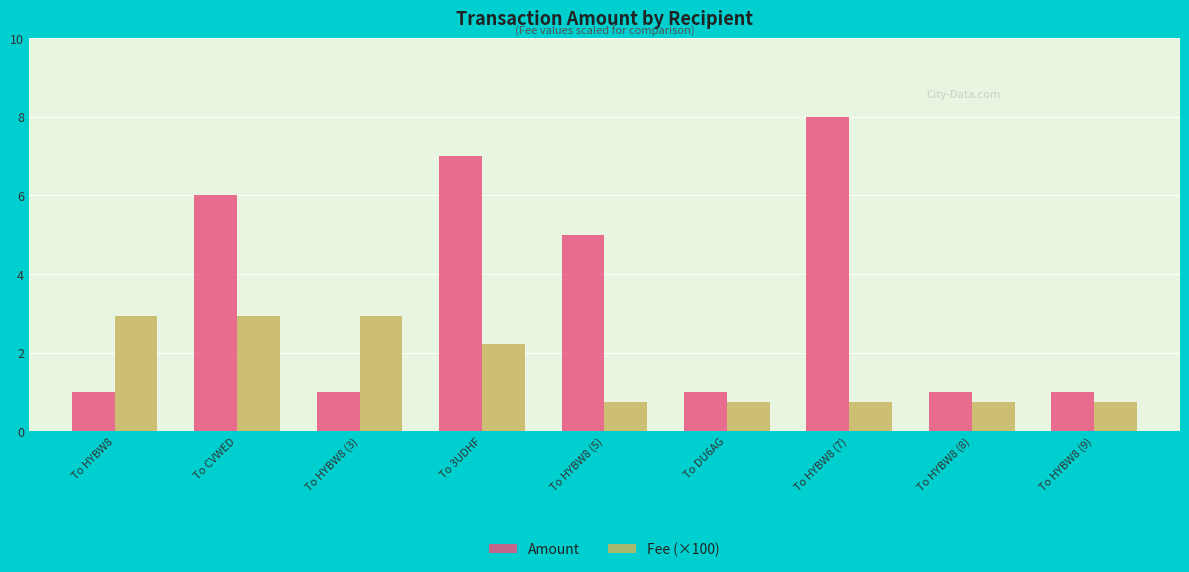

Rank the series by their average value, from highest to lowest.

Amount, Fee (×100)